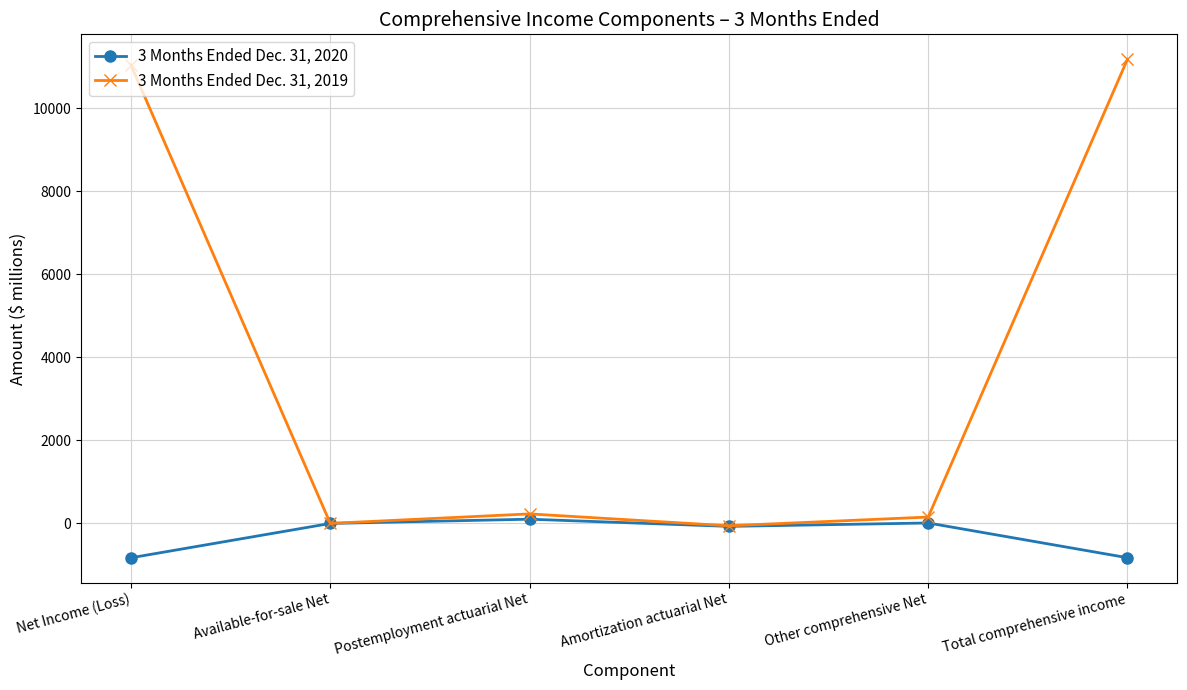

Rank the series by their average value, from highest to lowest.

3 Months Ended Dec. 31, 2019, 3 Months Ended Dec. 31, 2020